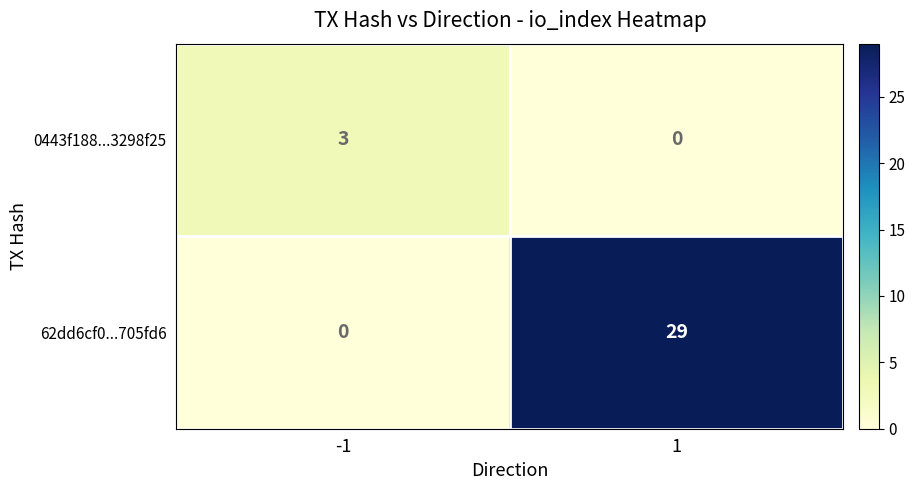

Reading left to right, transcribe all the data shown in this chart.

0443f188...3298f25: -1=3	1=0
62dd6cf0...705fd6: -1=0	1=29